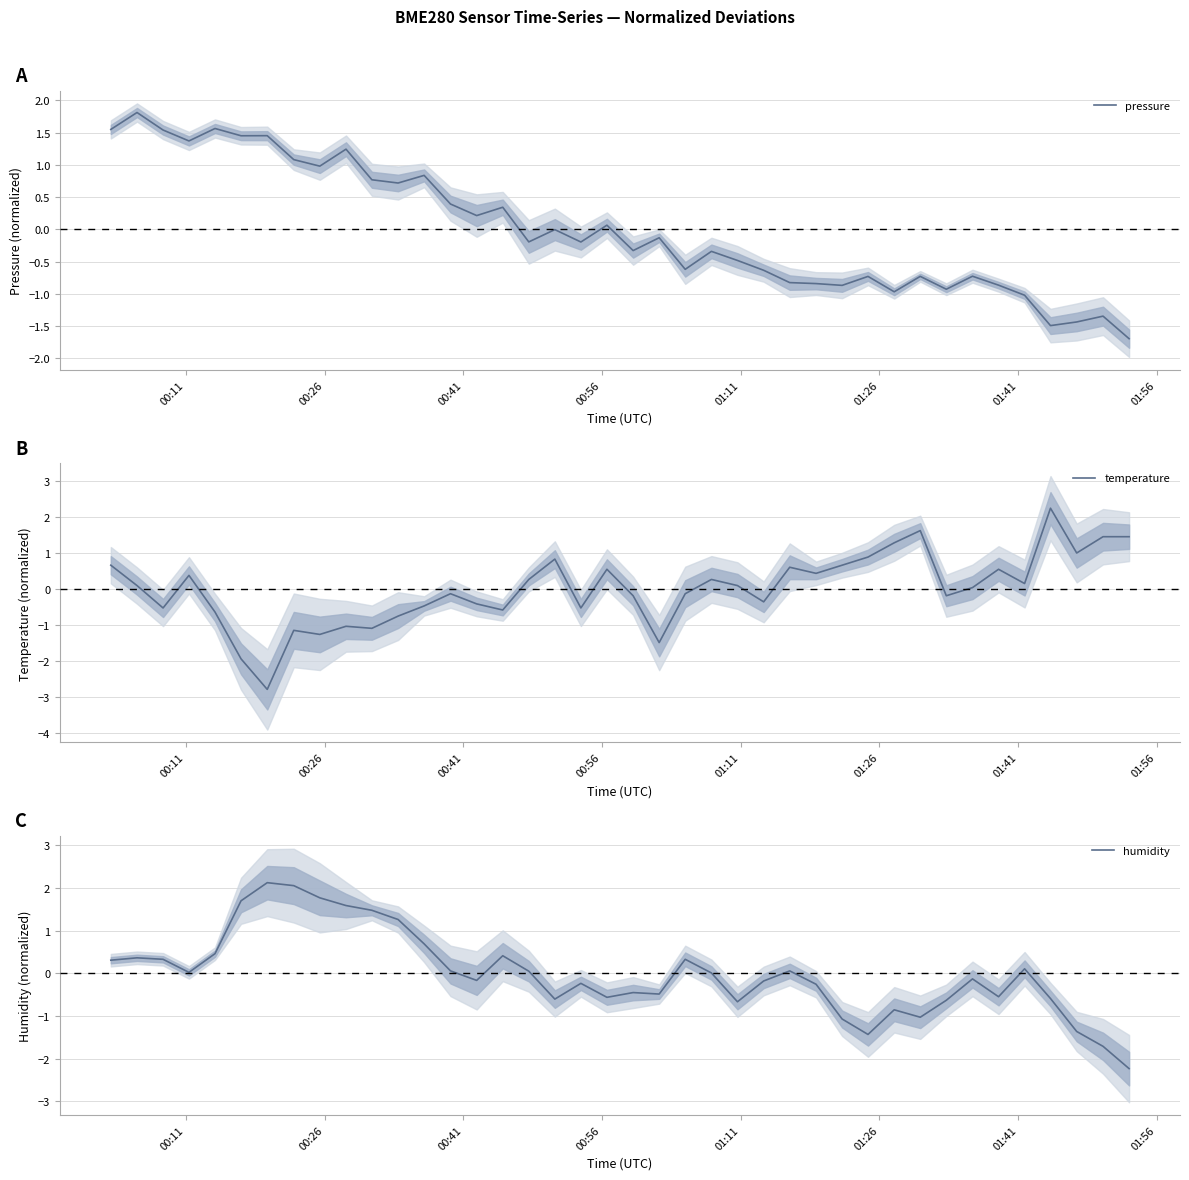

At how many categories does at least one series exceed 1?

18